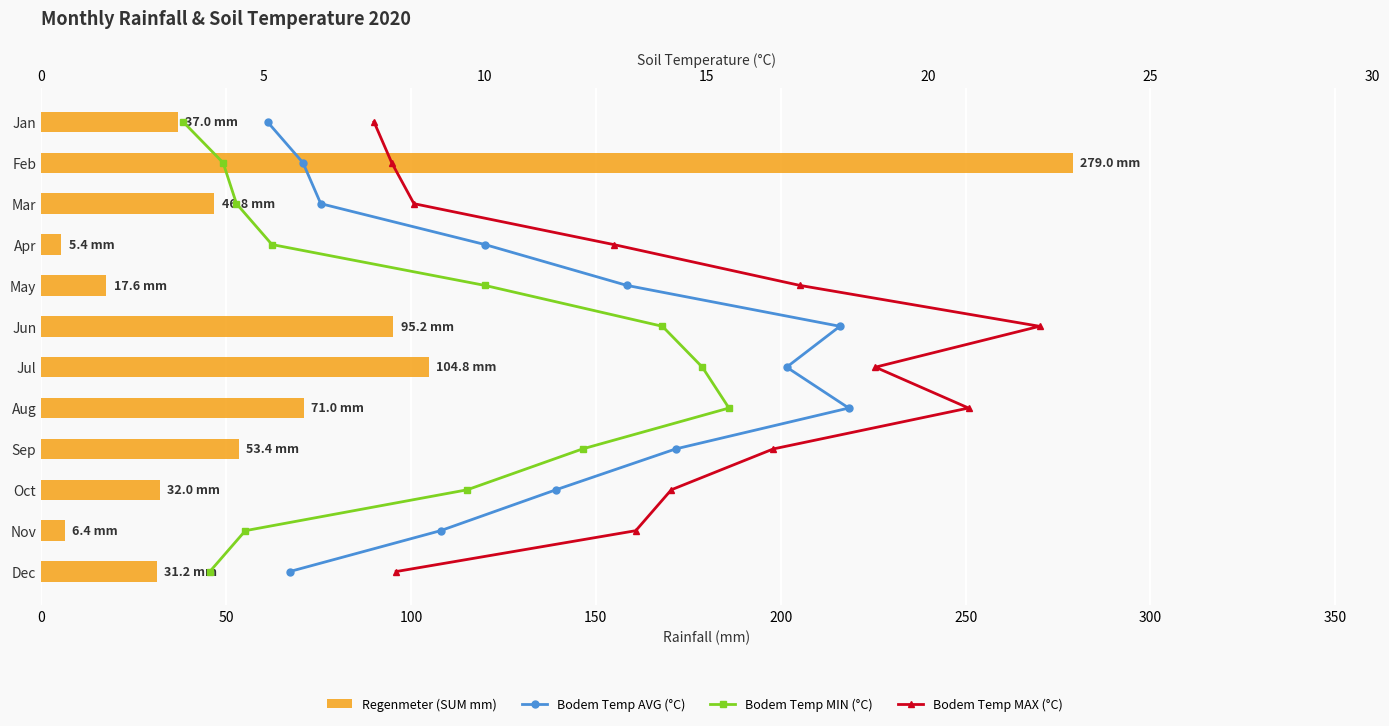

How many categories are shown in the chart?

12